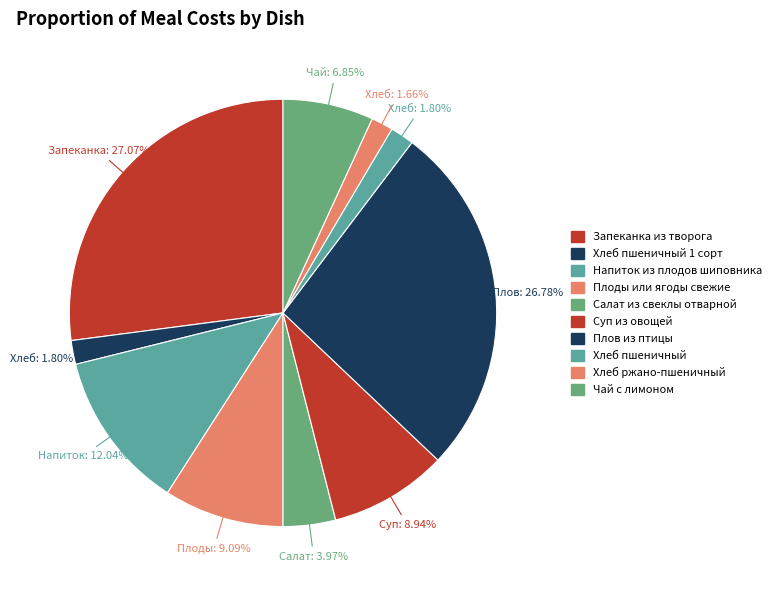

How many slices are in this pie chart?

10